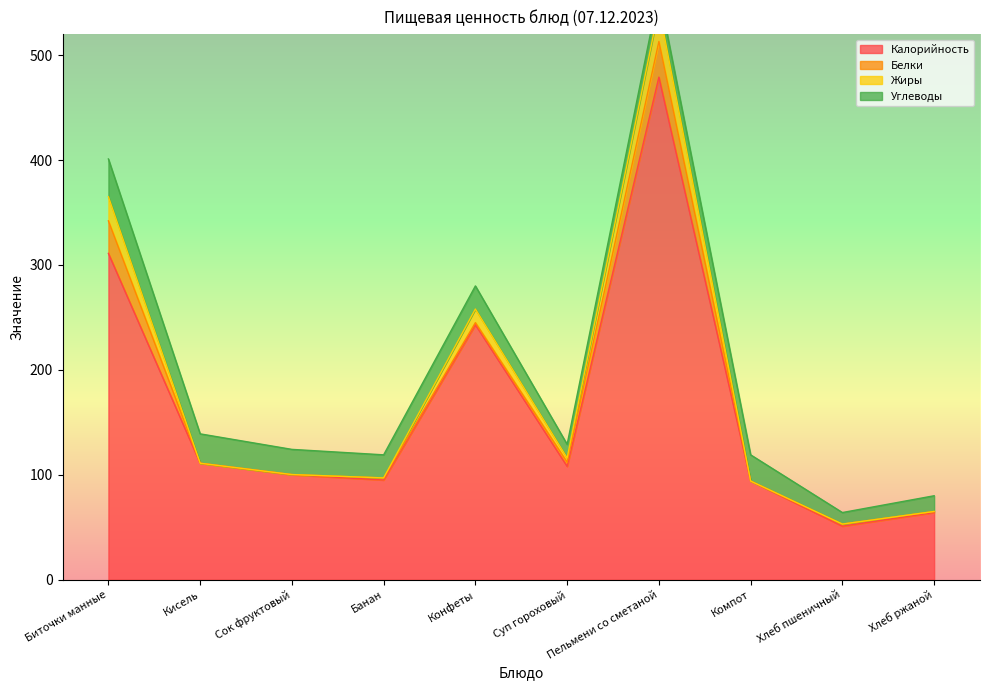

How many data points in Жиры are less than 111?

5